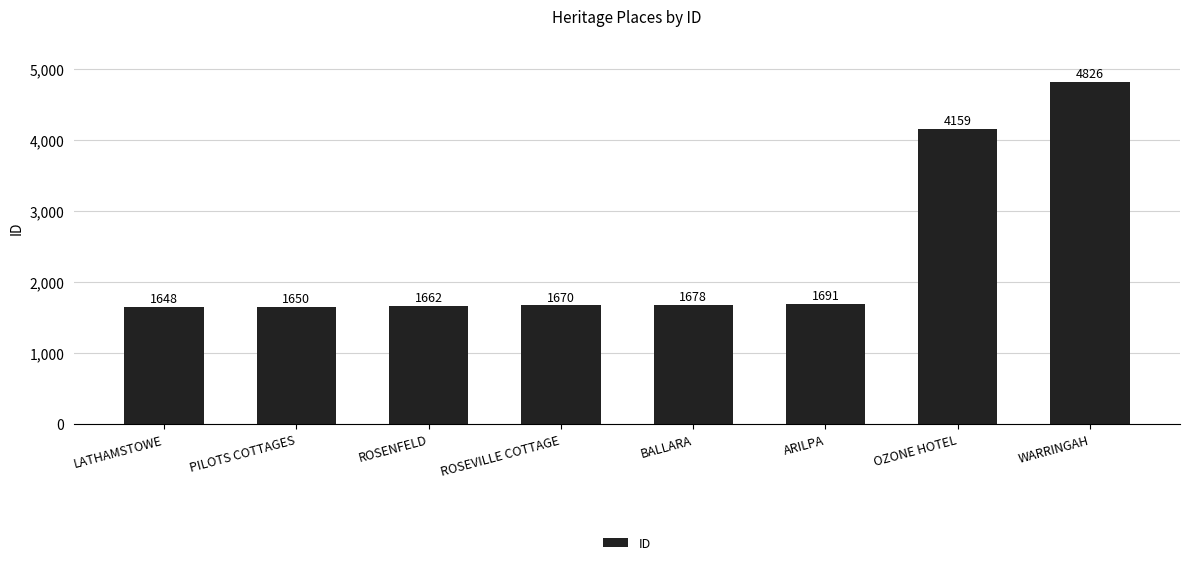

What is the value of the 7th bar from the left?

4159